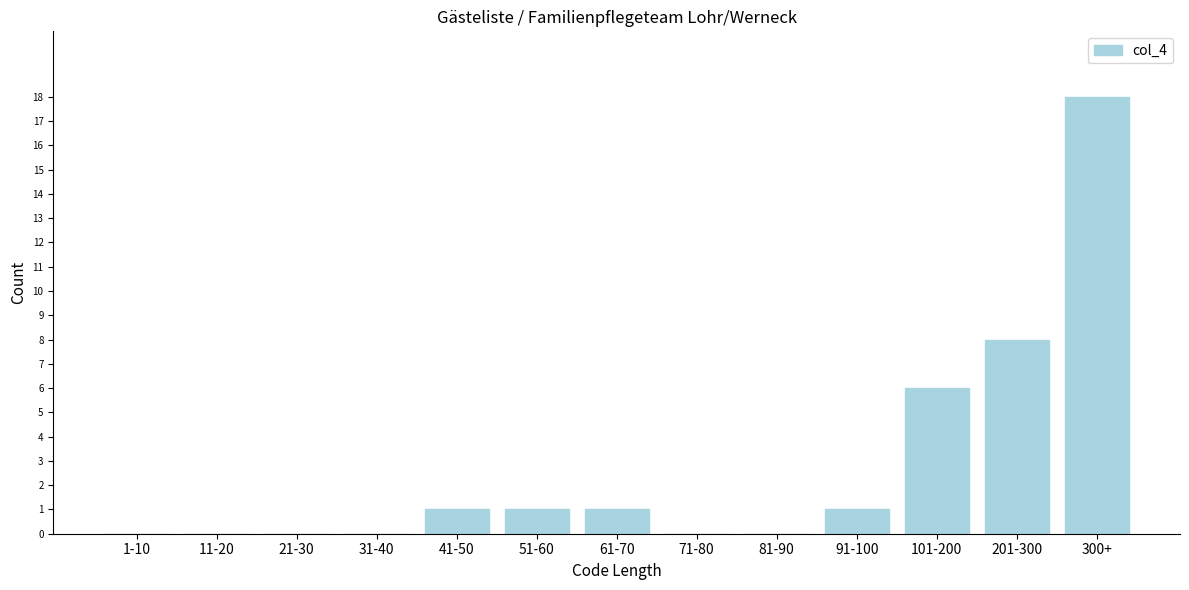

Reading right to left, list all the values displayed in this chart.

300+=18	201-300=8	101-200=6	91-100=1	81-90=0	71-80=0	61-70=1	51-60=1	41-50=1	31-40=0	21-30=0	11-20=0	1-10=0